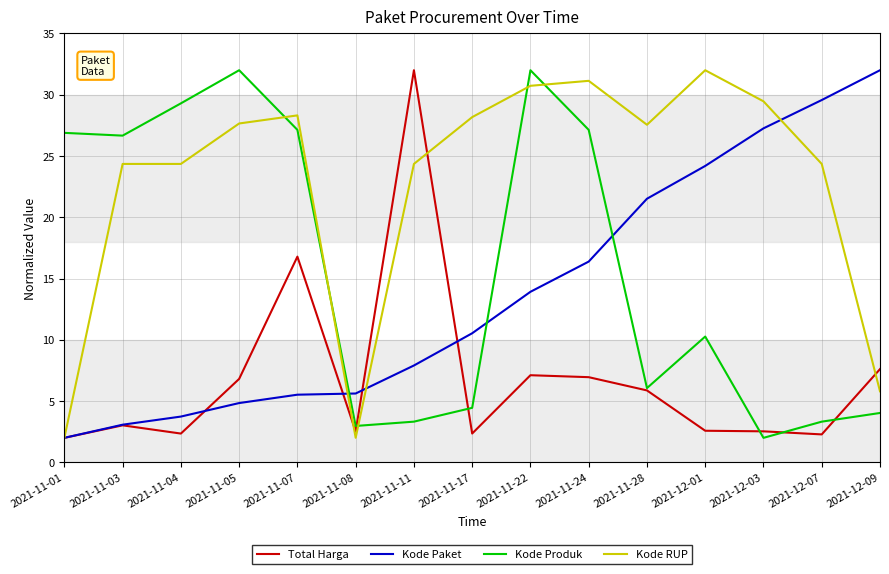

The value of Kode Produk at 2021-11-05 is 32.0. True or false?

True